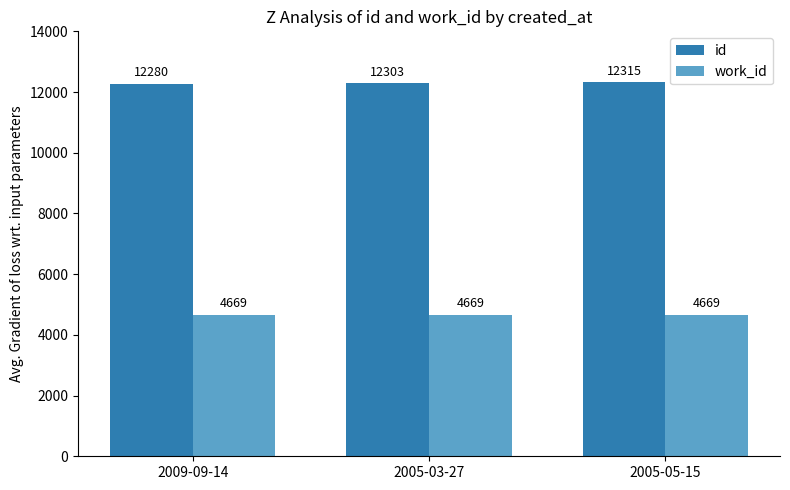

How many bars are there in each group?

2